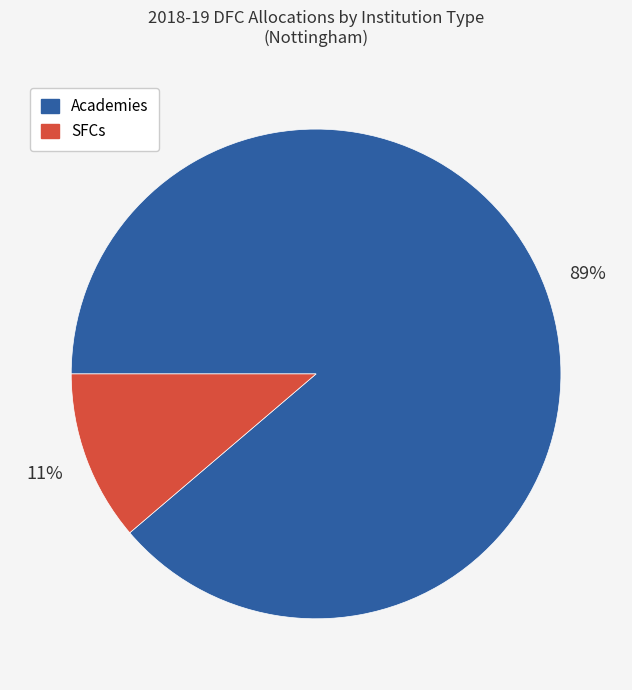

The Academies slice represents 89% of the pie. True or false?

True